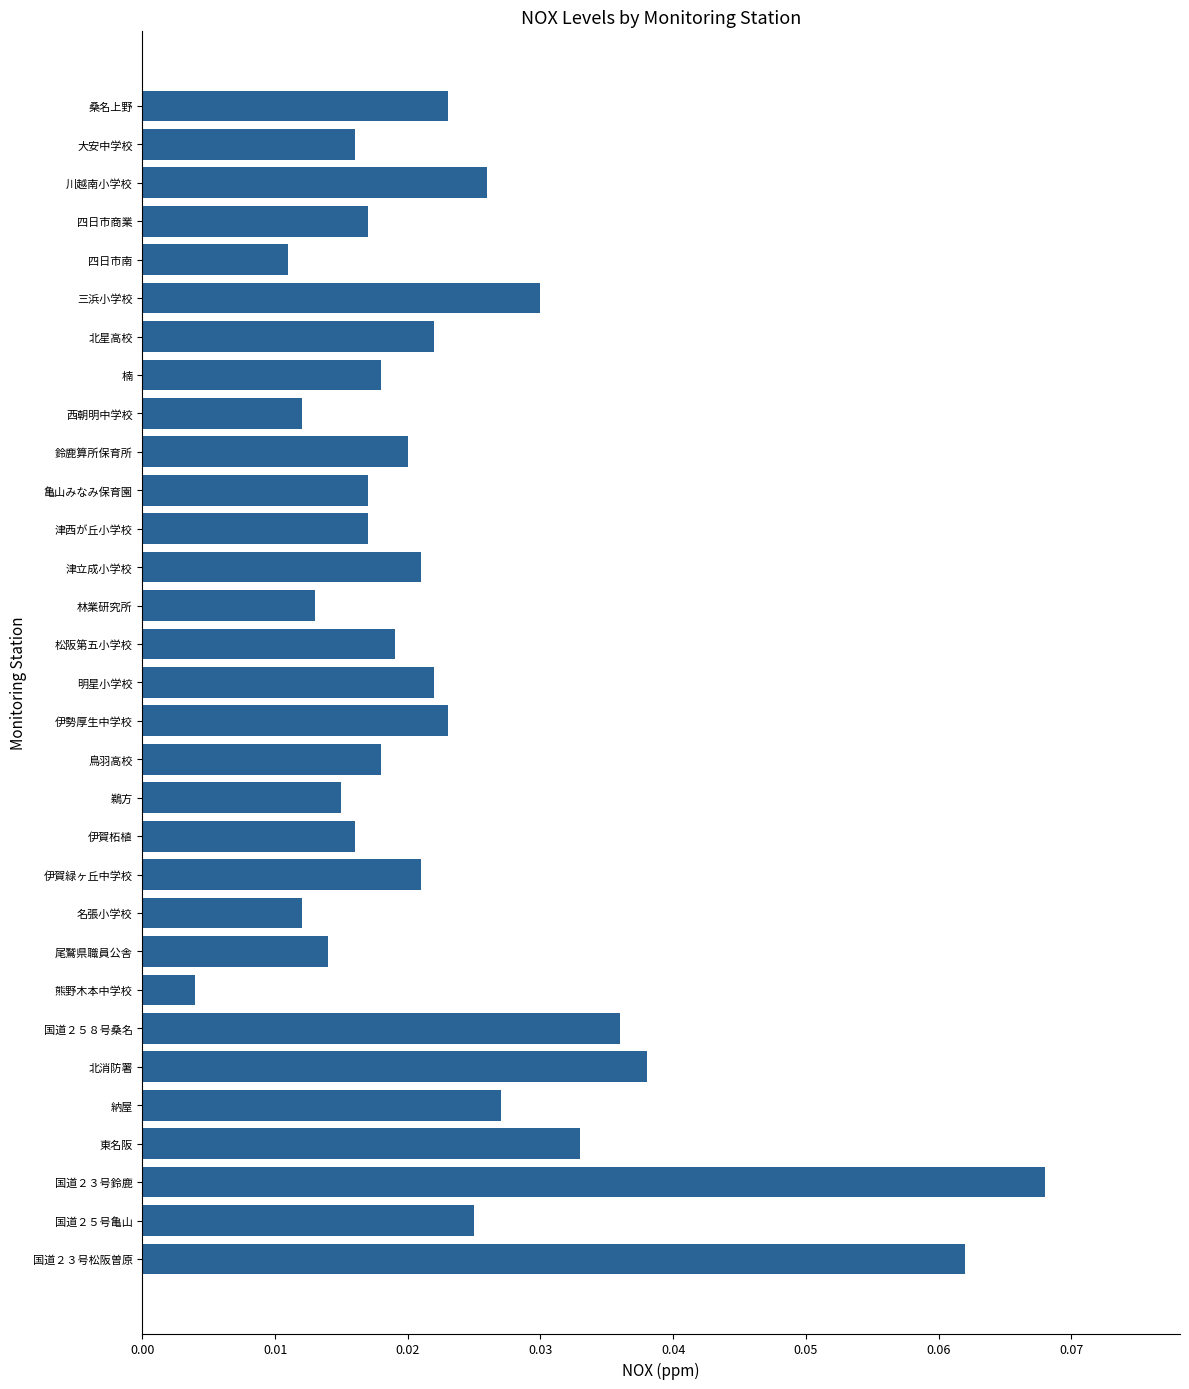

Which label corresponds to the smallest value in the chart?

熊野木本中学校